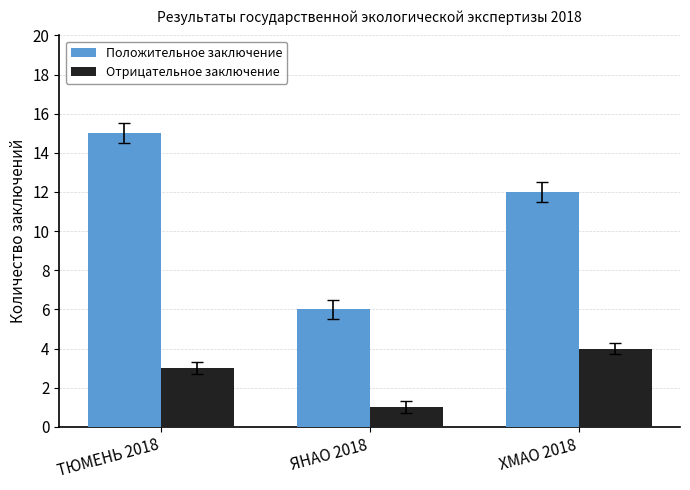

Reading right to left, list all the values displayed in this chart.

Положительное заключение: 12	6	15
Отрицательное заключение: 4	1	3